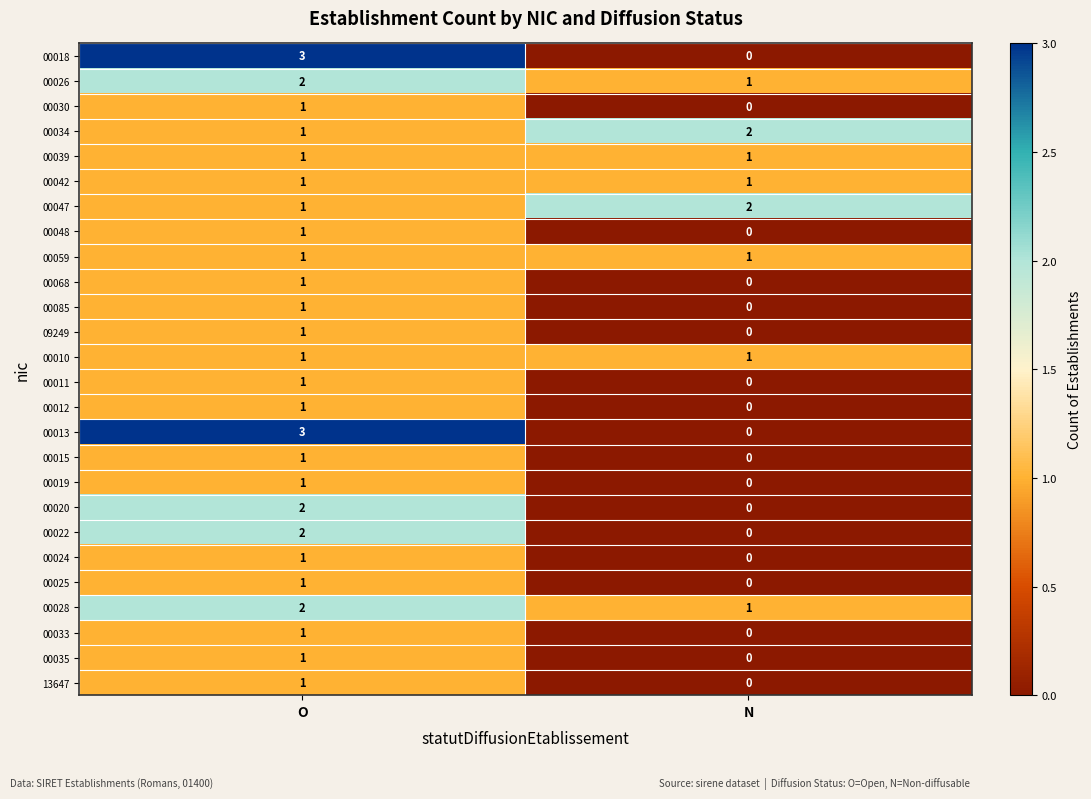

True or false: 00010 has a value of 1 at N.

True